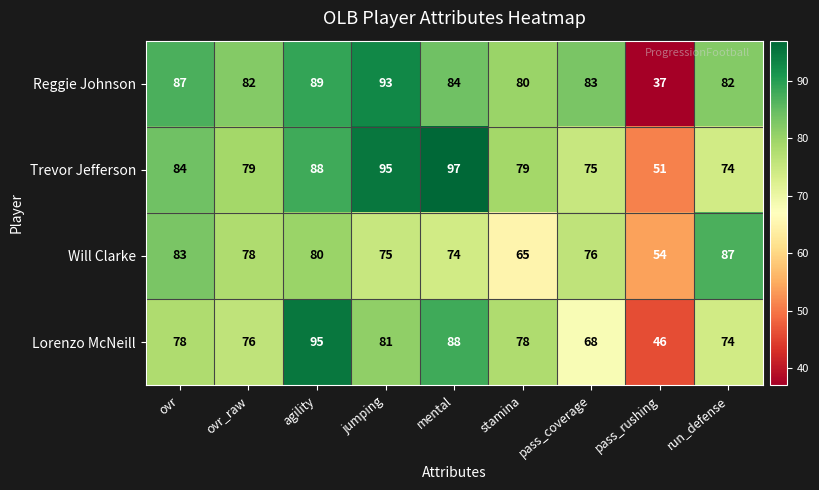

At which category is the sum across all series the highest?

agility